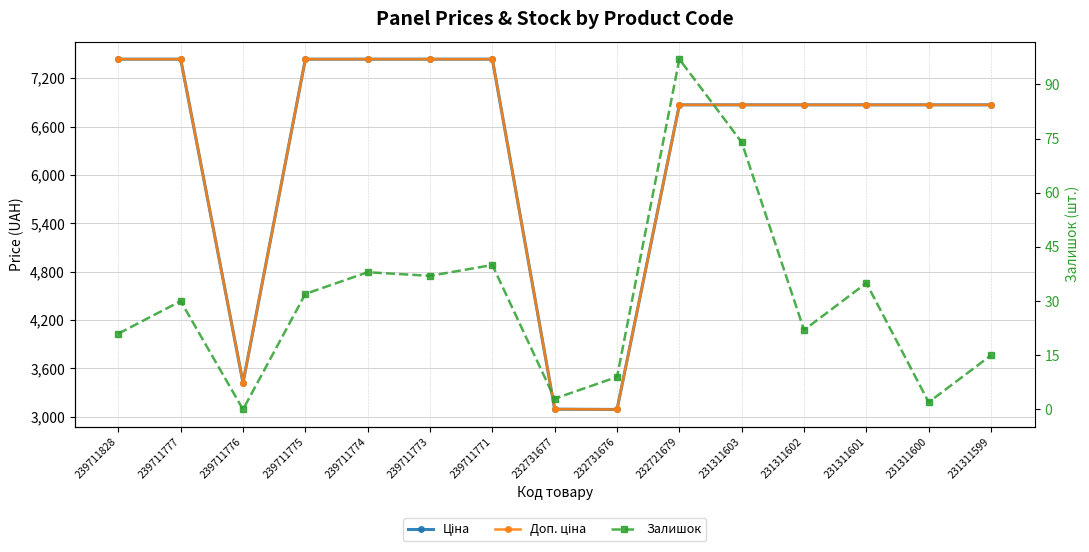

Rank the categories by Залишок value from highest to lowest.

232721679, 231311603, 239711771, 239711774, 239711773, 231311601, 239711775, 239711777, 231311602, 239711828, 231311599, 232731676, 232731677, 231311600, 239711776